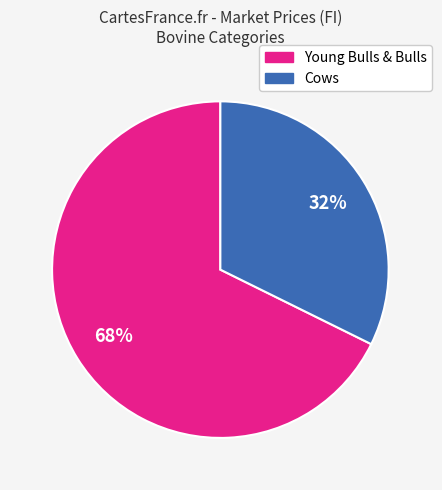

To the nearest percent, what is the average slice percentage?

50%